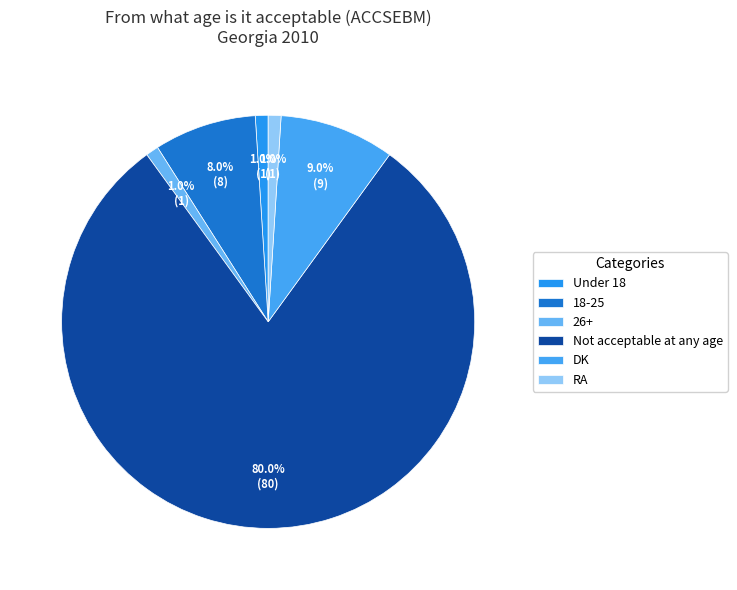

True or false: Under 18 accounts for 1% of the total.

True